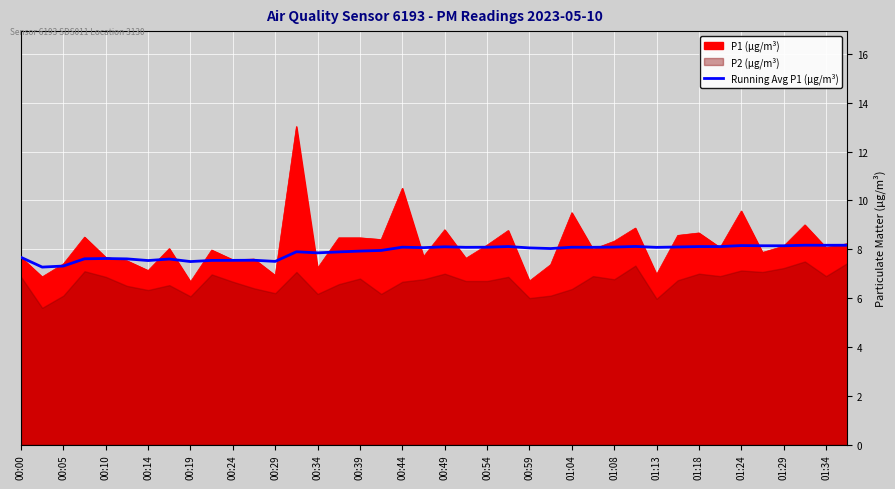

How many values are below 8?

18